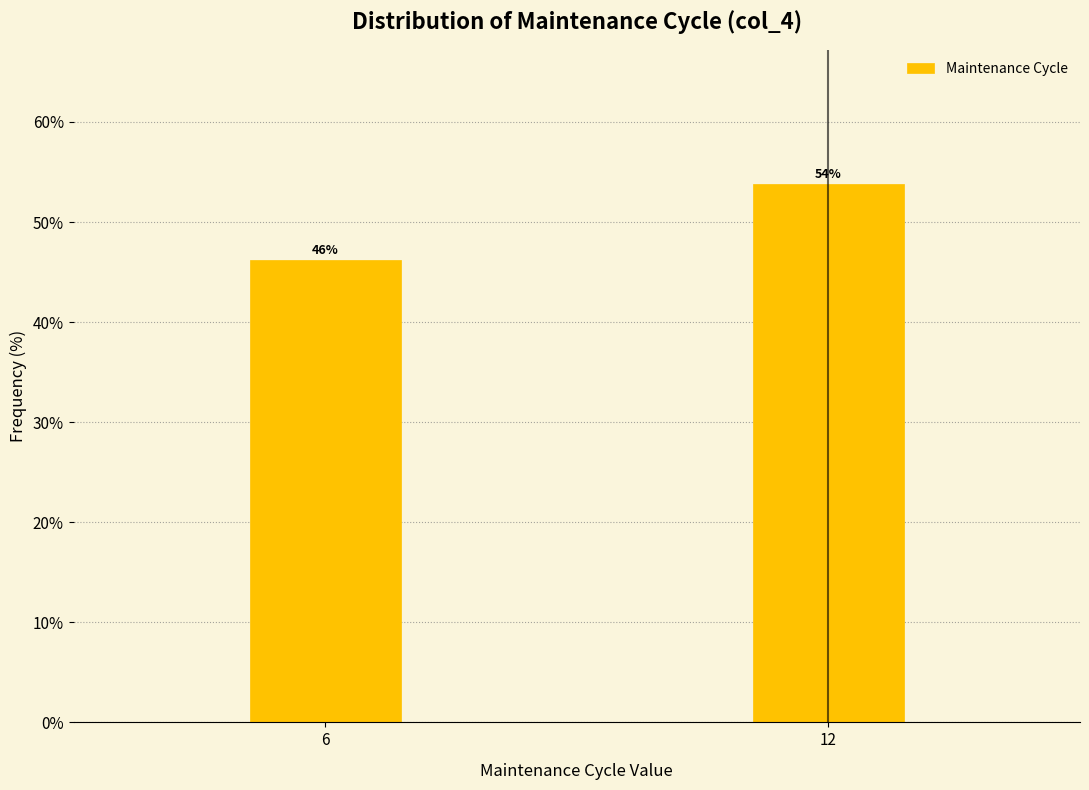

What is the ratio of the value at 12 to the value at 6?

1.2